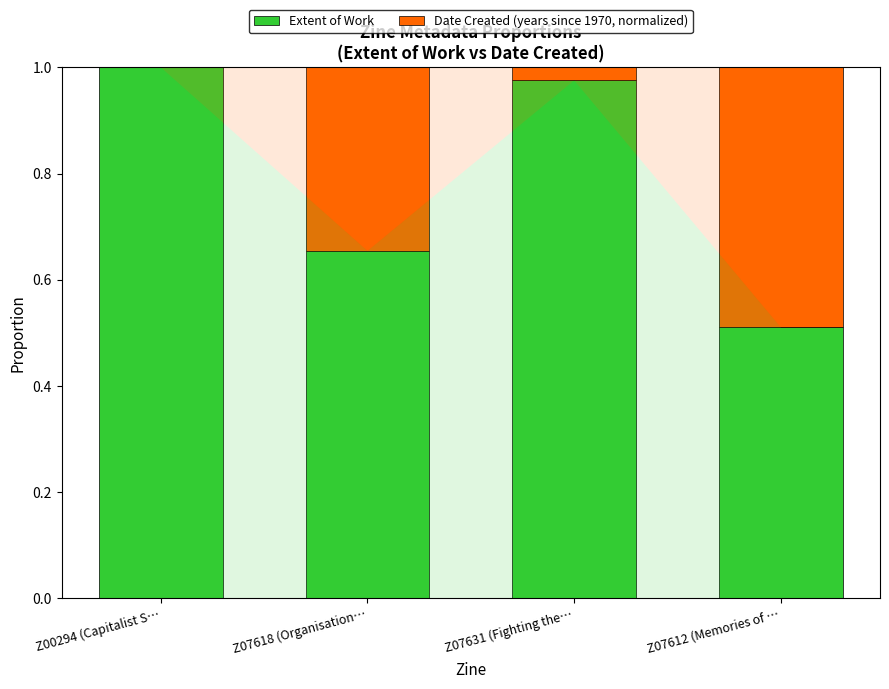

True or false: Extent of Work has a value of 1.4 at Z00294 (Capitalist S….

False